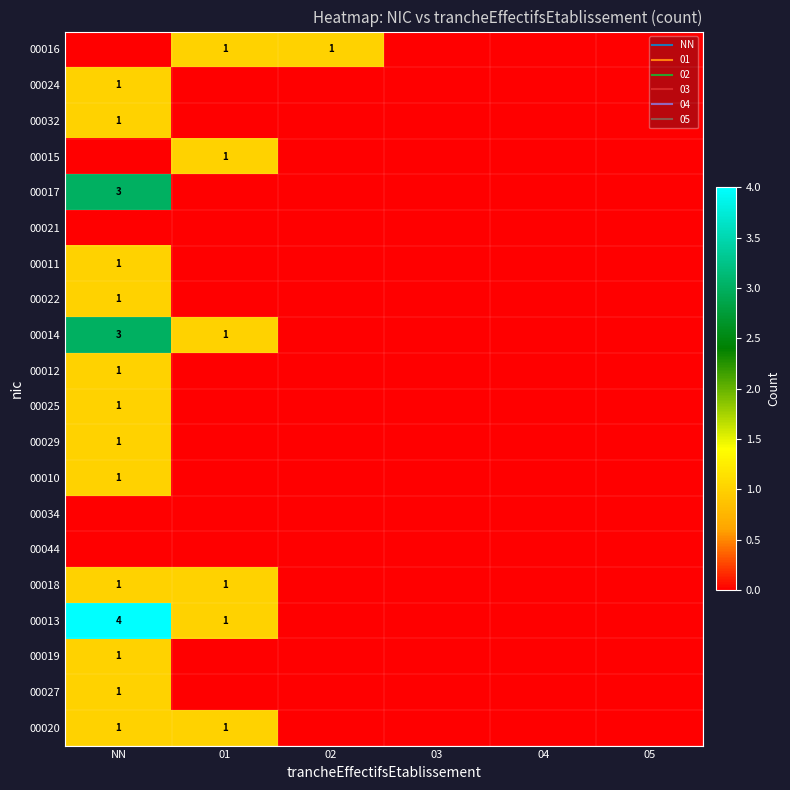

Which category has the highest value in the 00016 series?

01